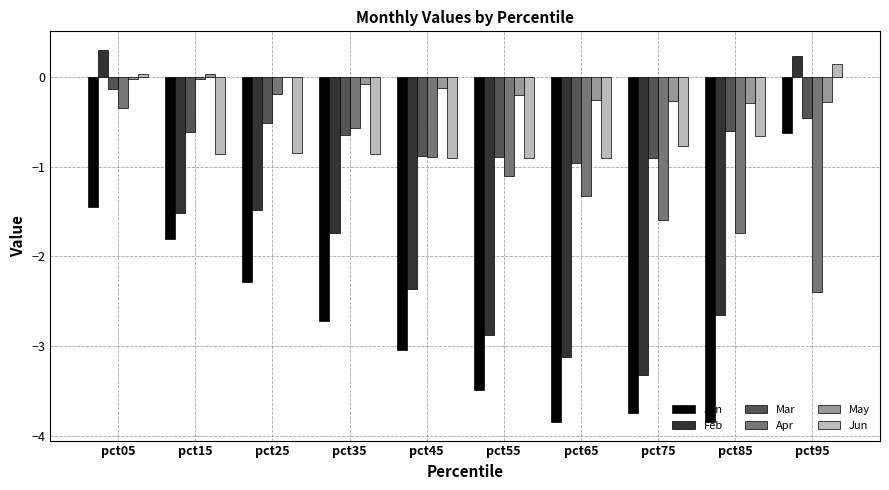

Which series has the largest total across all categories?

May